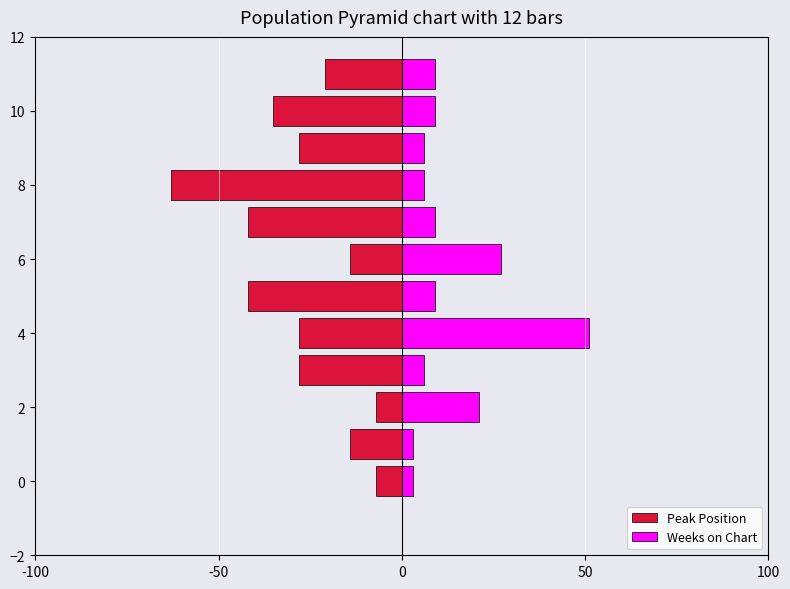

What is the lowest value of the Weeks on Chart series?

3